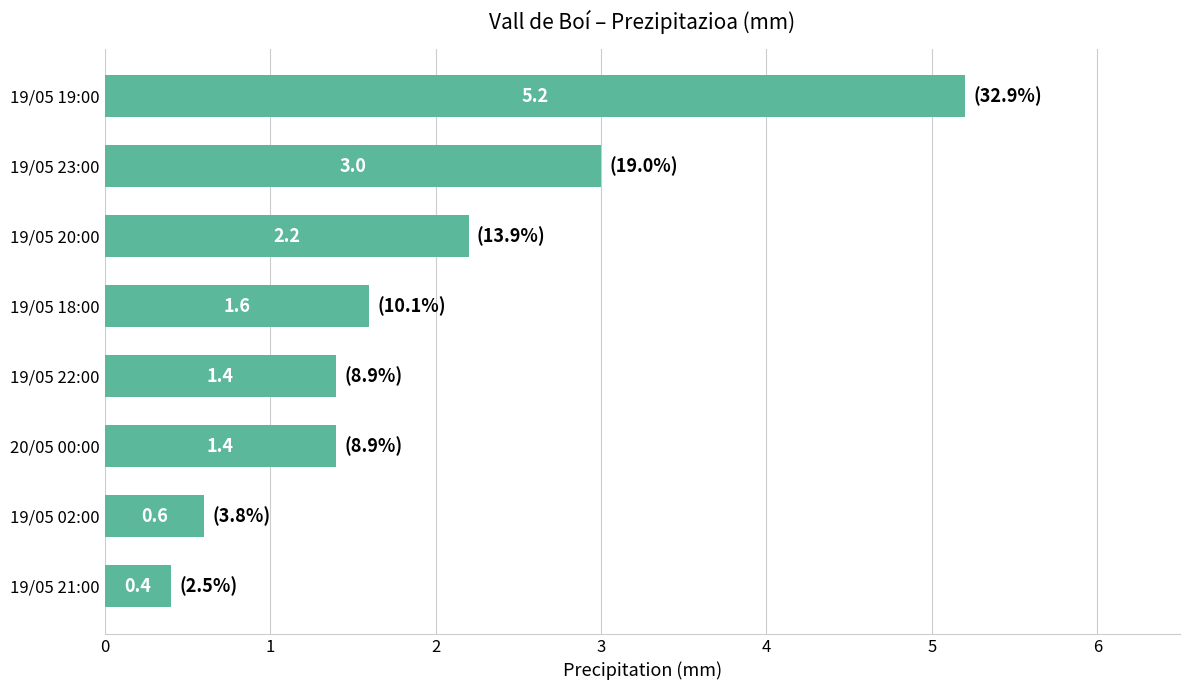

Read the value at 19/05 19:00.

5.2